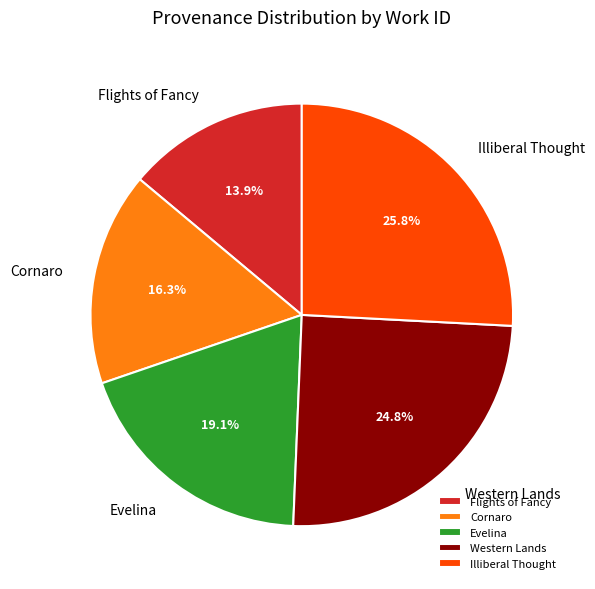

To the nearest percent, what portion does Flights of Fancy represent?

14%